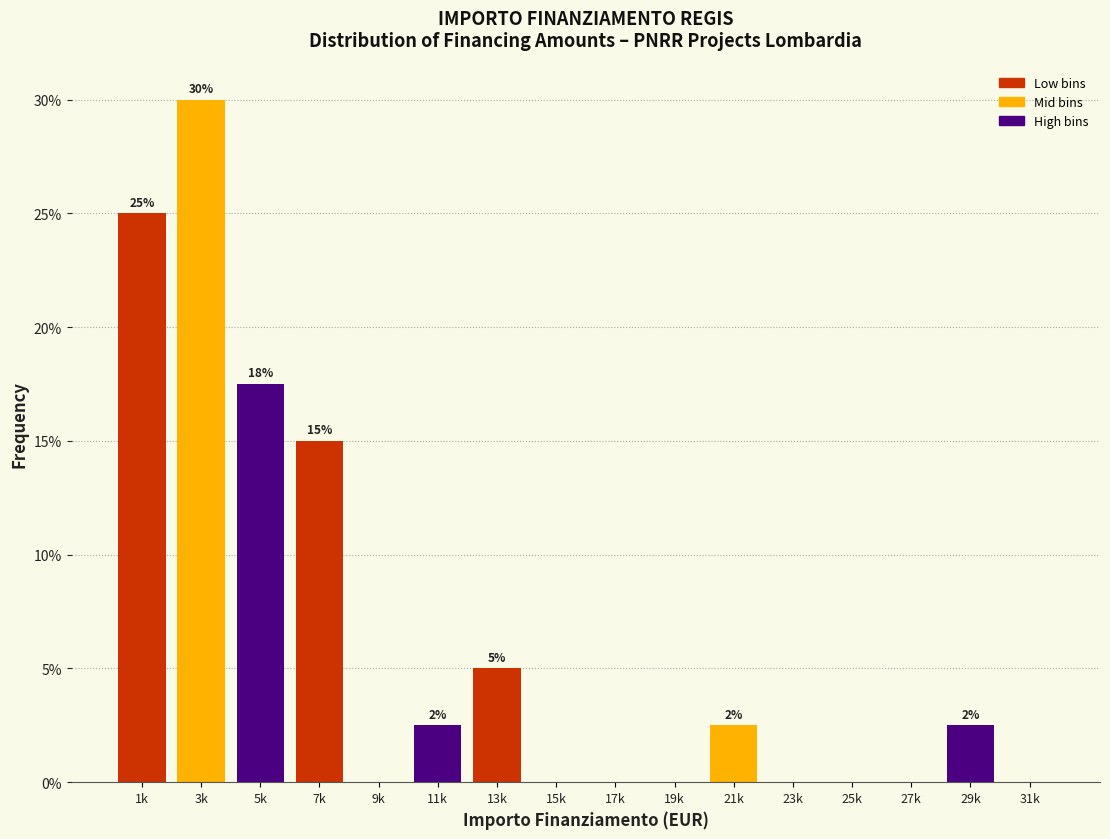

Approximately how many times larger is the value at 3k compared to 13k?

6.0